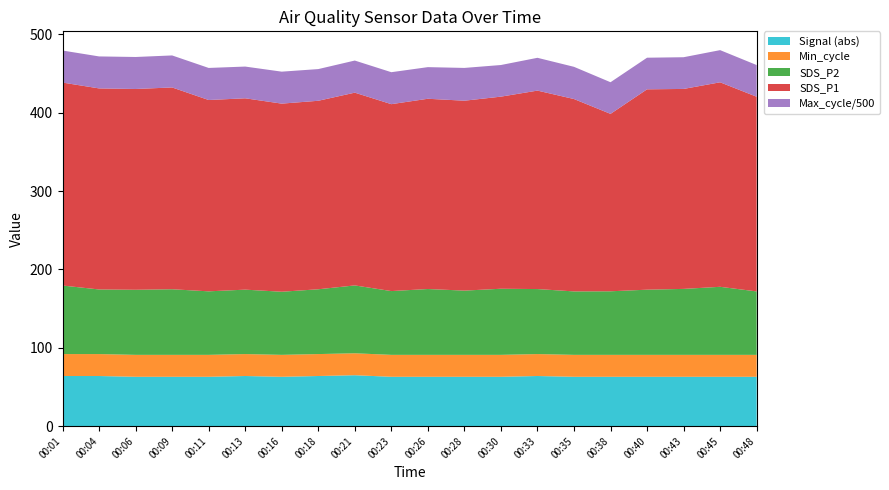

Reading right to left, extract all data points from this chart.

SDS_P1: 00:48=248.5	00:45=261.0	00:43=255.2	00:40=255.7	00:38=226.4	00:35=245.6	00:33=253.3	00:30=245.2	00:28=242.4	00:26=242.8	00:23=238.6	00:21=246.0	00:18=240.6	00:16=240.1	00:13=244.2	00:11=244.2	00:09=257.6	00:06=256.3	00:04=256.6	00:01=259.1
SDS_P2: 00:48=81.0	00:45=86.8	00:43=84.2	00:40=83.2	00:38=81.1	00:35=81.0	00:33=83.0	00:30=84.4	00:28=82.0	00:26=84.0	00:23=81.4	00:21=86.6	00:18=82.7	00:16=80.5	00:13=82.2	00:11=81.1	00:09=83.7	00:06=83.1	00:04=82.5	00:01=87.5
Min_cycle: 00:48=28.0	00:45=28.0	00:43=28.0	00:40=28.0	00:38=28.0	00:35=28.0	00:33=28.0	00:30=28.0	00:28=28.0	00:26=28.0	00:23=28.0	00:21=28.0	00:18=28.0	00:16=28.0	00:13=28.0	00:11=28.0	00:09=28.0	00:06=28.0	00:04=28.0	00:01=28.0
Max_cycle: 00:48=20226.0	00:45=20528.0	00:43=20233.0	00:40=20176.0	00:38=20192.0	00:35=20552.0	00:33=20932.0	00:30=20180.0	00:28=20918.0	00:26=20185.0	00:23=20396.0	00:21=20489.0	00:18=20219.0	00:16=20404.0	00:13=20247.0	00:11=20463.0	00:09=20431.0	00:06=20419.0	00:04=20415.0	00:01=20440.0
Signal: 00:48=-63.0	00:45=-63.0	00:43=-63.0	00:40=-63.0	00:38=-63.0	00:35=-63.0	00:33=-64.0	00:30=-63.0	00:28=-63.0	00:26=-63.0	00:23=-63.0	00:21=-65.0	00:18=-64.0	00:16=-63.0	00:13=-64.0	00:11=-63.0	00:09=-63.0	00:06=-63.0	00:04=-64.0	00:01=-64.0